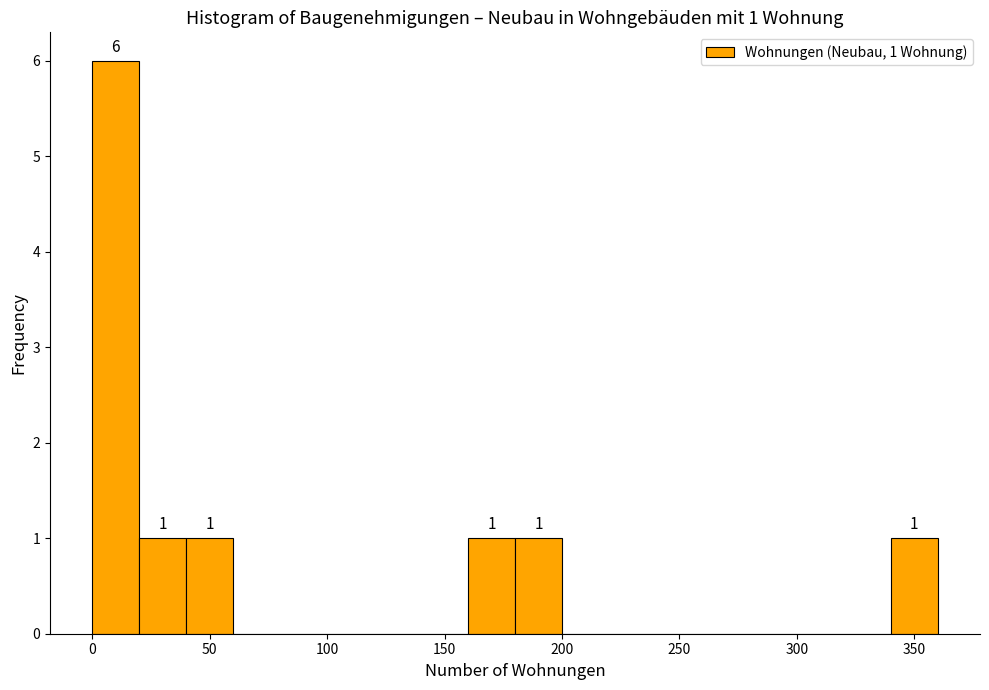

Which range on the x-axis has the tallest bar?

0 to 20